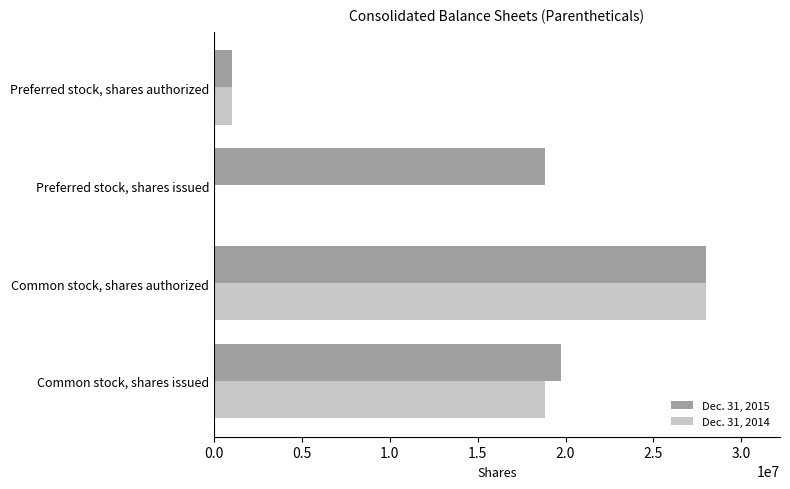

True or false: Dec. 31, 2015 has a value of 4460386 at Common stock, shares issued.

False